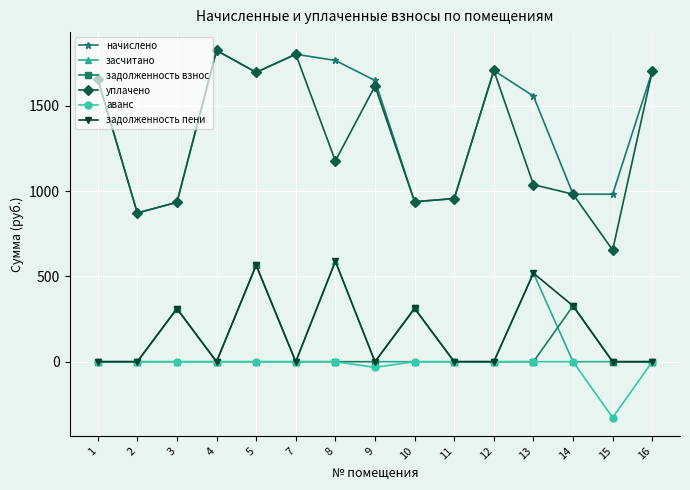

Which category has the lowest value across all series?

15